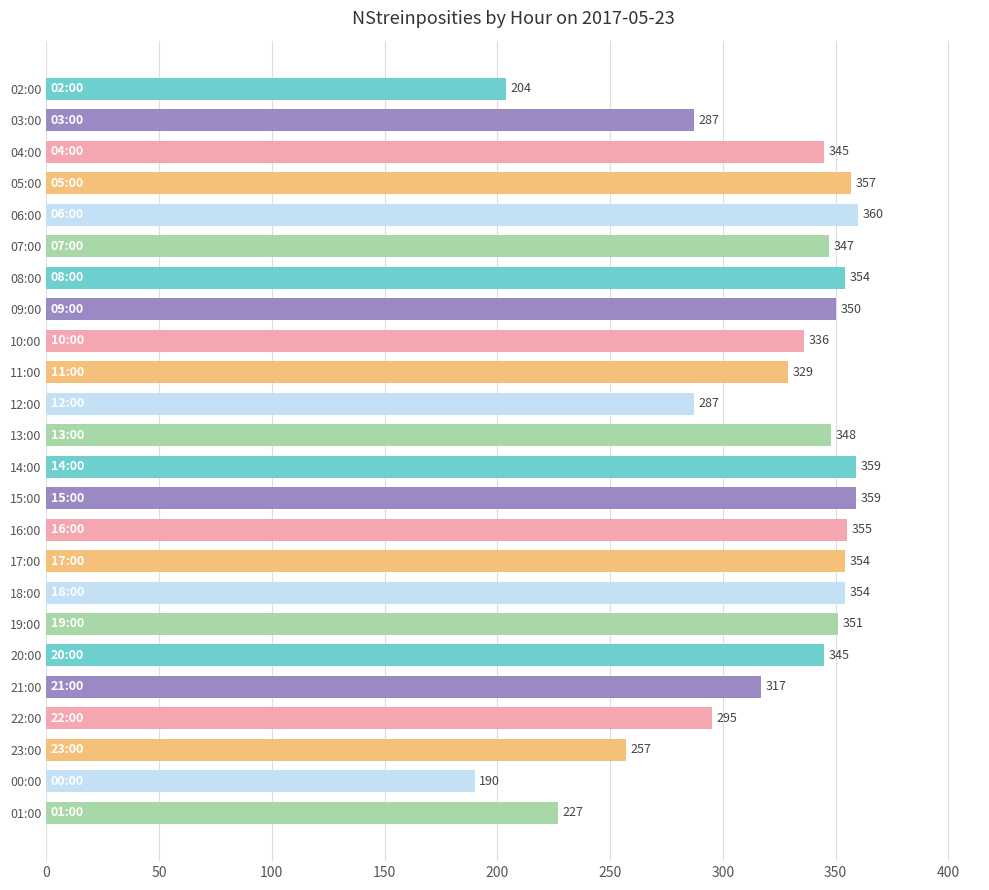

What is the label of the 14th bar from the top?

15:00